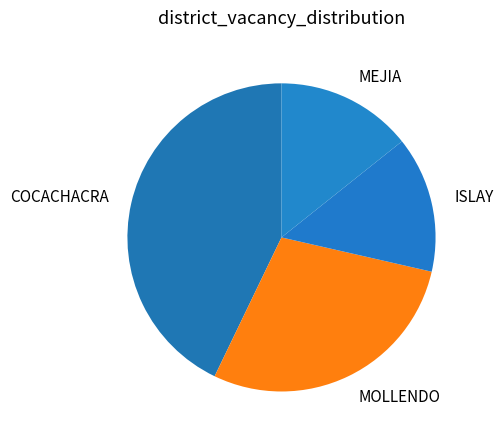

Count the number of slices in the pie.

4